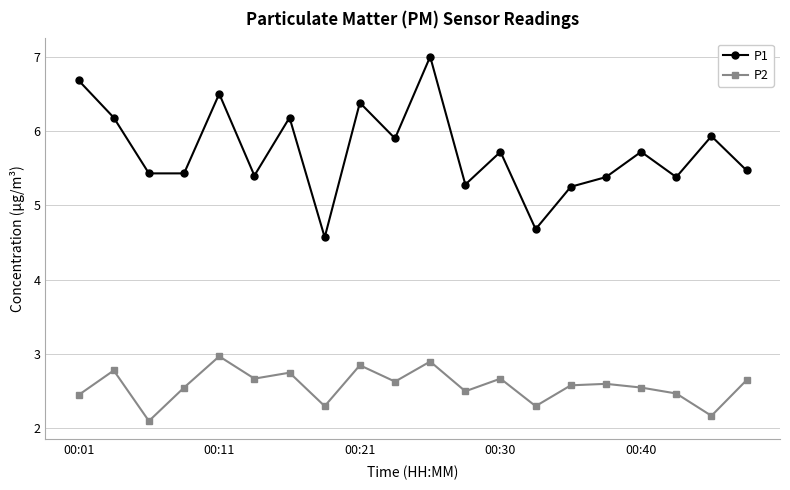

Rank the series by their average value, from highest to lowest.

P1, P2